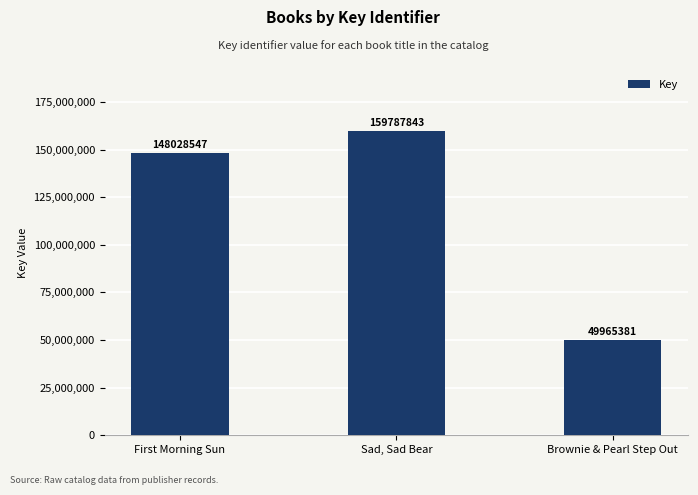

The value at Brownie & Pearl Step Out is 77093819. True or false?

False